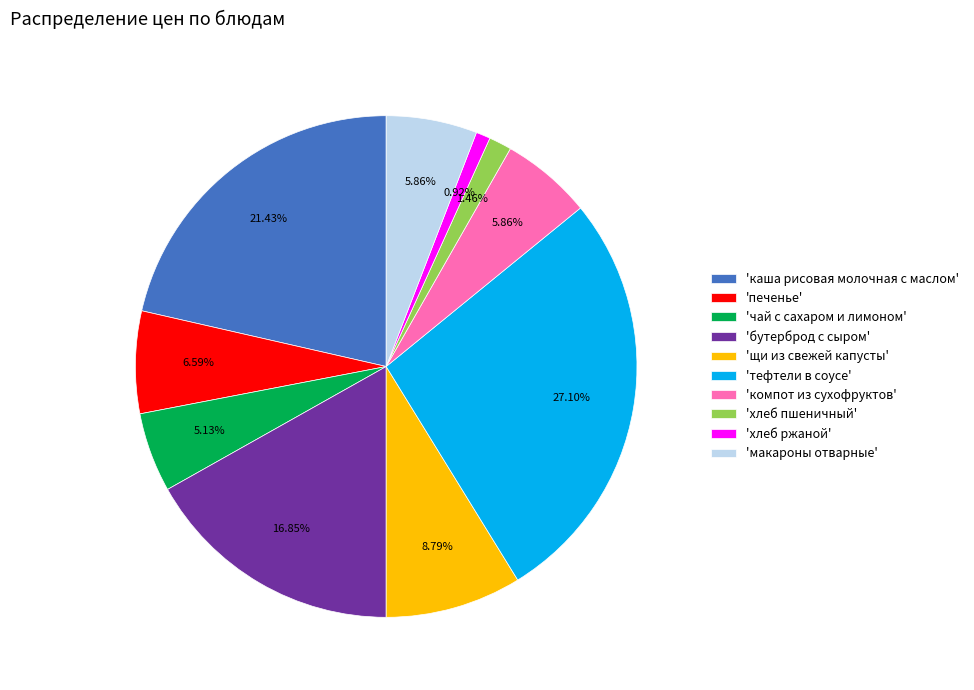

What is the smallest slice in the pie chart?

'хлеб ржаной'